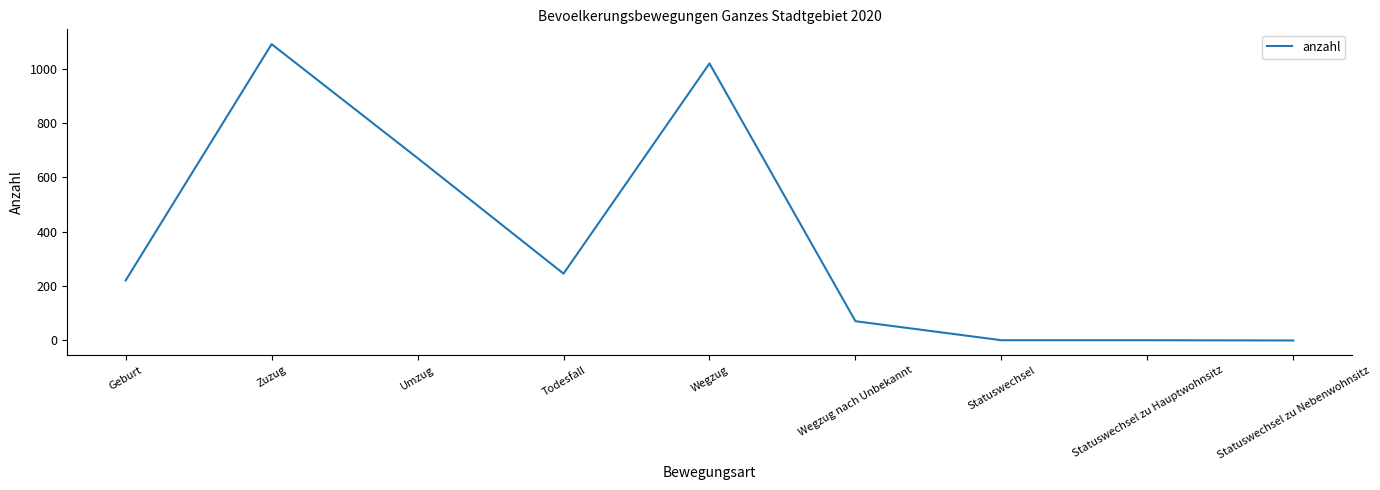

What value does the data have at Umzug, to the nearest 100?

700